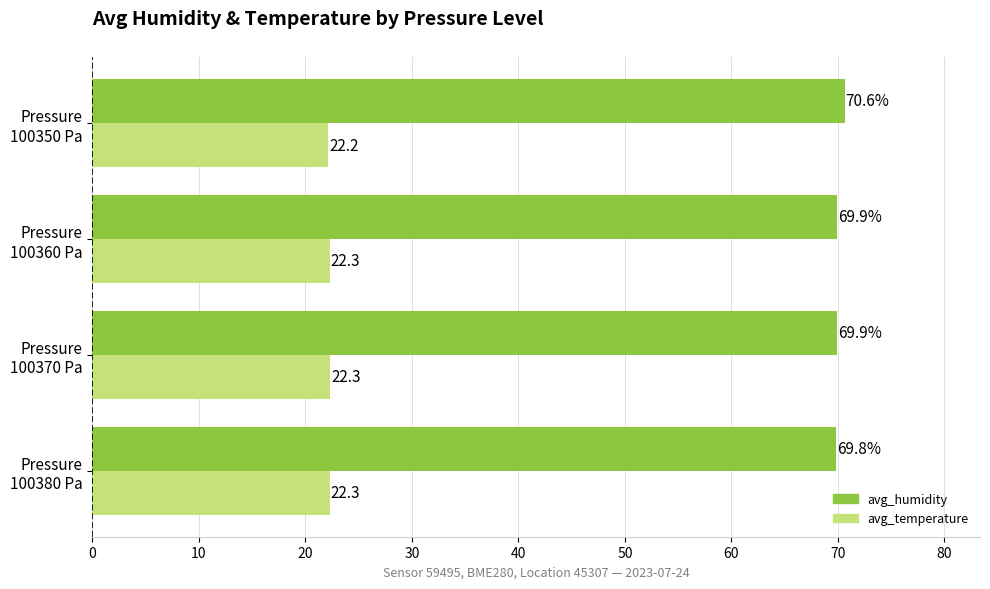

What is the average value of the avg_temperature series?

22.3